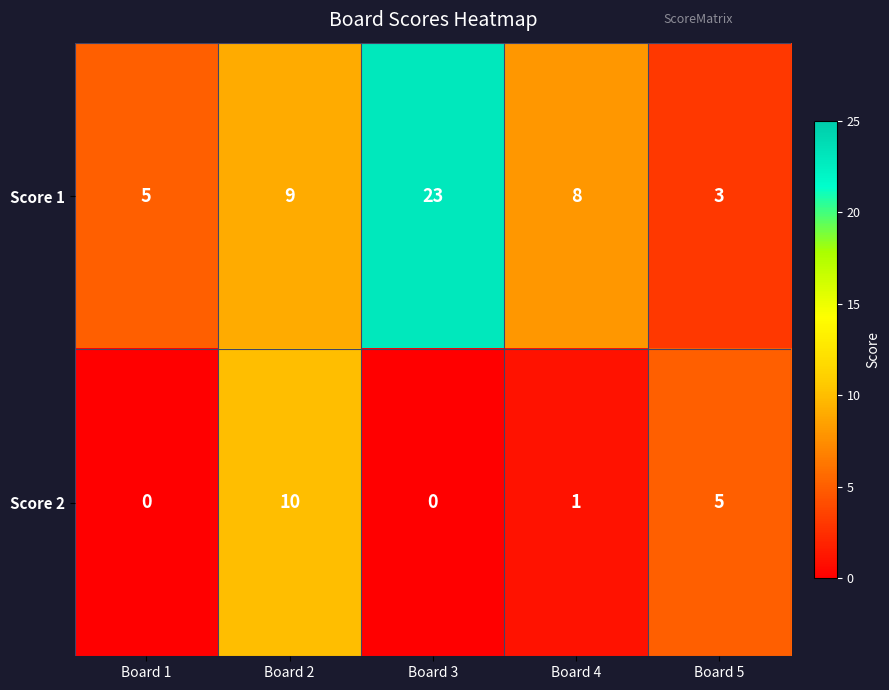

Which series has the largest total across all categories?

Score 1